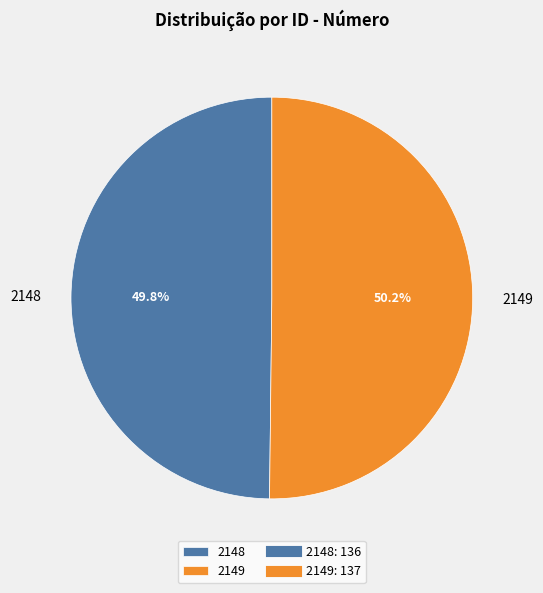

Approximately how many times larger is the value at 2148 compared to 2149?

1.0